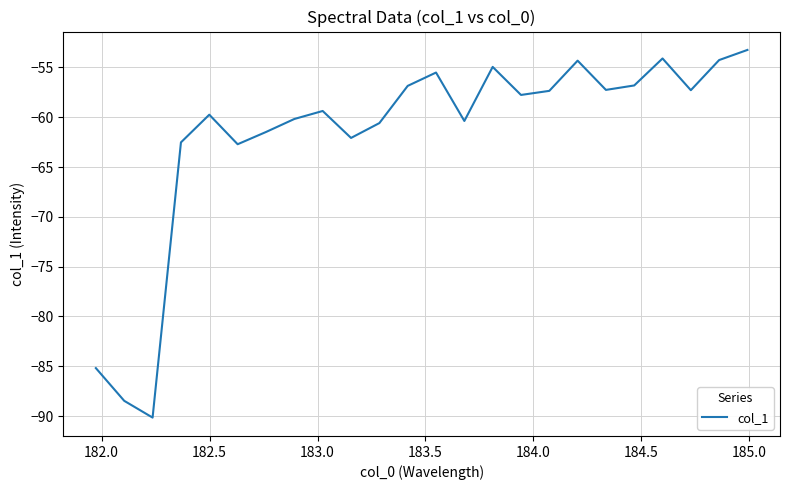

How many categories are shown in the chart?

24